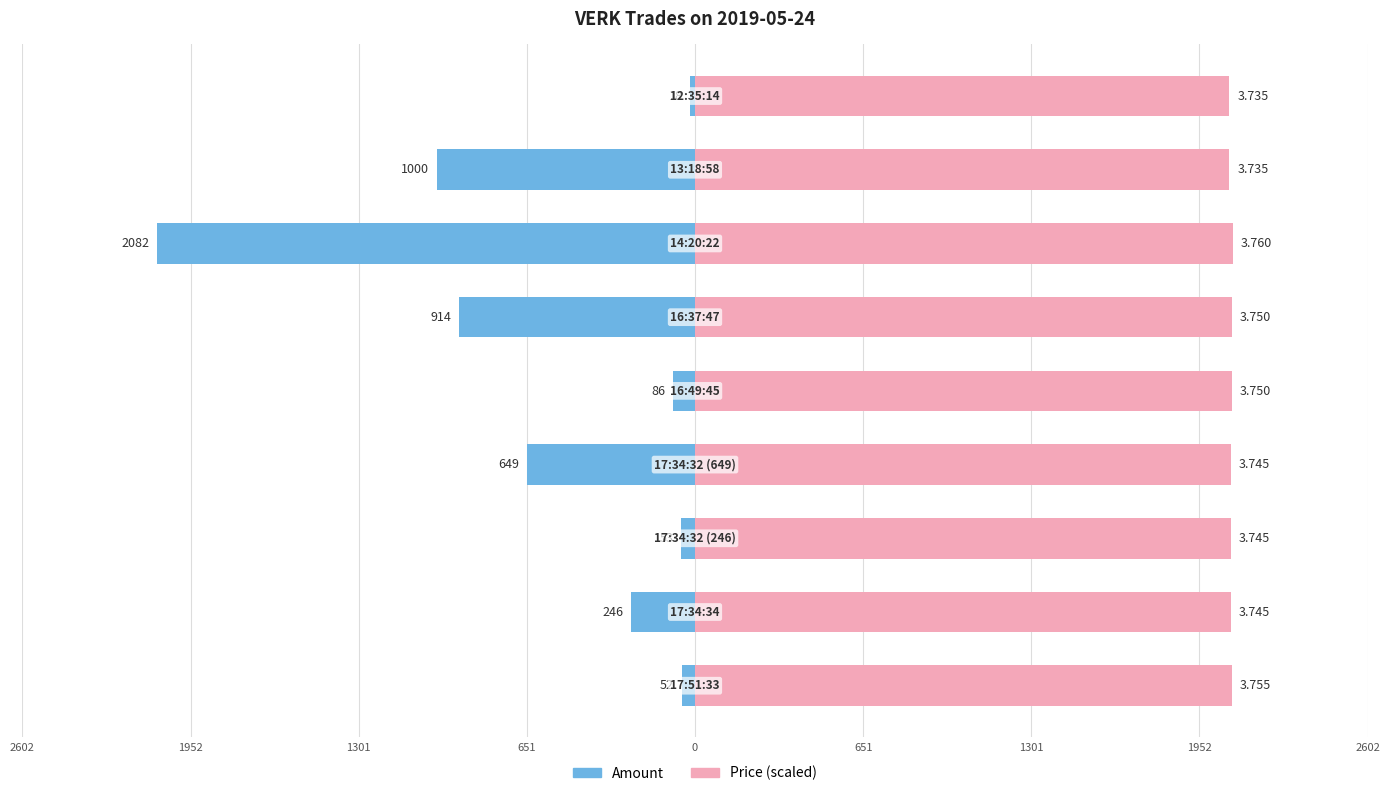

Reading left to right, what are all the values shown in this chart?

Amount: -52.0	-246.0	-53.0	-649.0	-86.0	-914.0	-2082.0	-1000.0	-18.0
Price: 2079.2	2073.7	2073.7	2073.7	2076.5	2076.5	2082.0	2068.2	2068.2